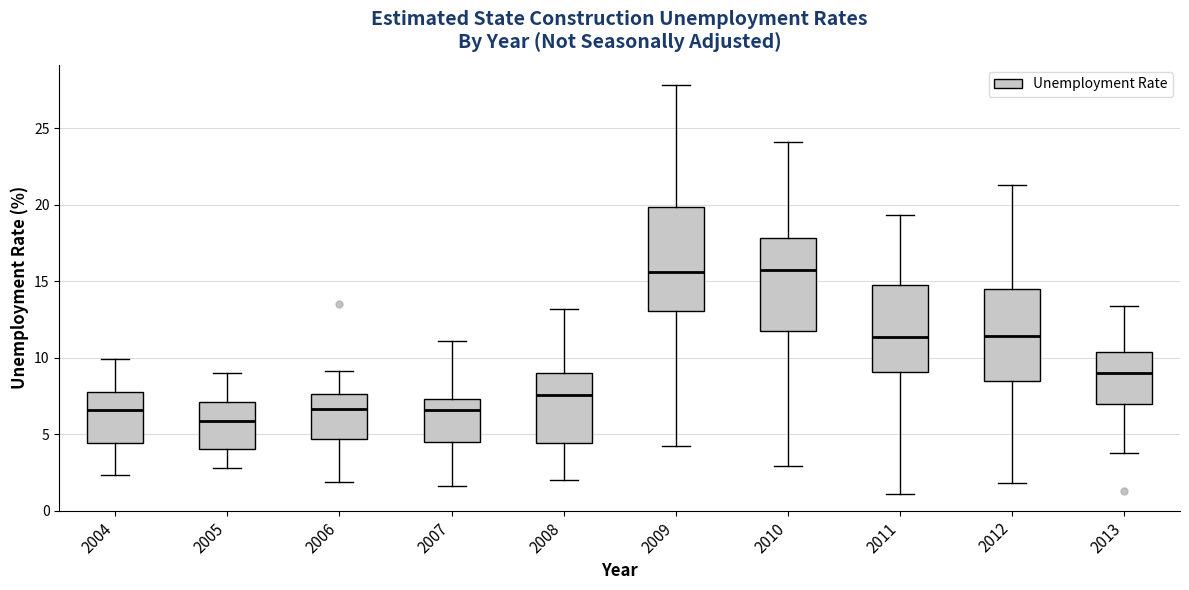

Reading left to right, read every box against the y-axis: the position of its median line, the range the box covers, and the ends of its whiskers. The values are not printed on the chart, so give them approximately, as read against the axis.

2004: median 6.5, box 4.5 to 8.0, whiskers 2.5 to 10.0
2005: median 6.0, box 4.0 to 7.0, whiskers 3.0 to 9.0
2006: median 6.5, box 4.5 to 7.5, whiskers 2.0 to 9.0
2007: median 6.5, box 4.5 to 7.5, whiskers 1.5 to 11.0
2008: median 7.5, box 4.5 to 9.0, whiskers 2.0 to 13.0
2009: median 15.5, box 13.0 to 20.0, whiskers 4.0 to 28.0
2010: median 15.5, box 12.0 to 18.0, whiskers 3.0 to 24.0
2011: median 11.5, box 9.0 to 15.0, whiskers 1.0 to 19.5
2012: median 11.5, box 8.5 to 14.5, whiskers 2.0 to 21.5
2013: median 9.0, box 7.0 to 10.5, whiskers 4.0 to 13.5